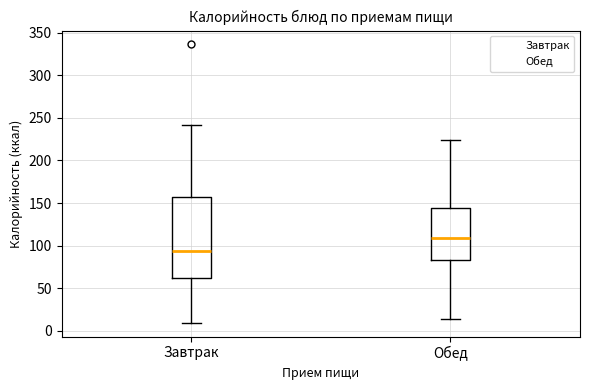

Where does the upper whisker of the box for Обед end on the y-axis? The values are not printed on the chart, so give them approximately, as read against the axis.

225